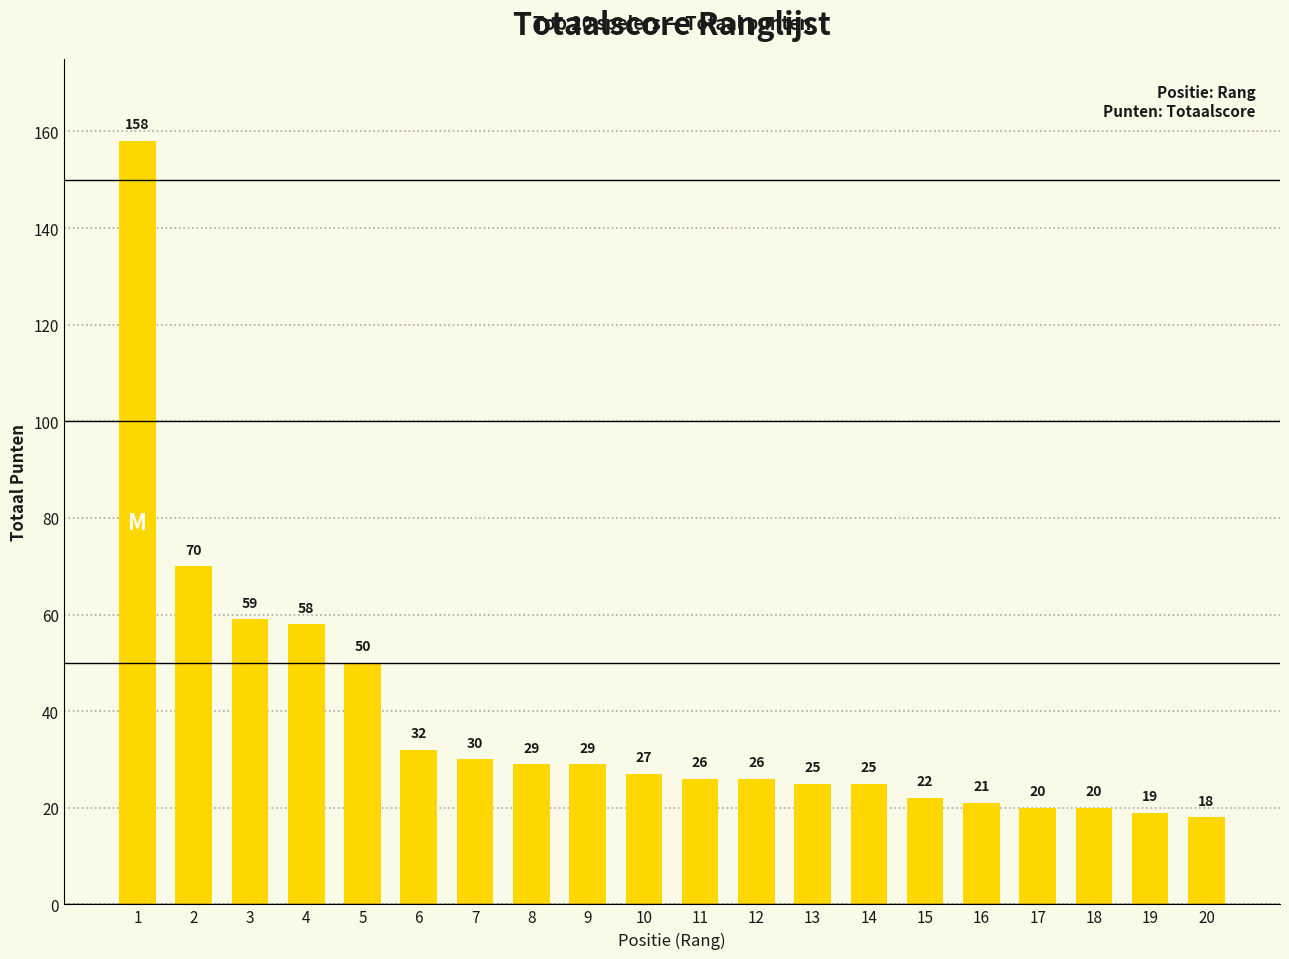

Does the chart contain stacked bars?

No